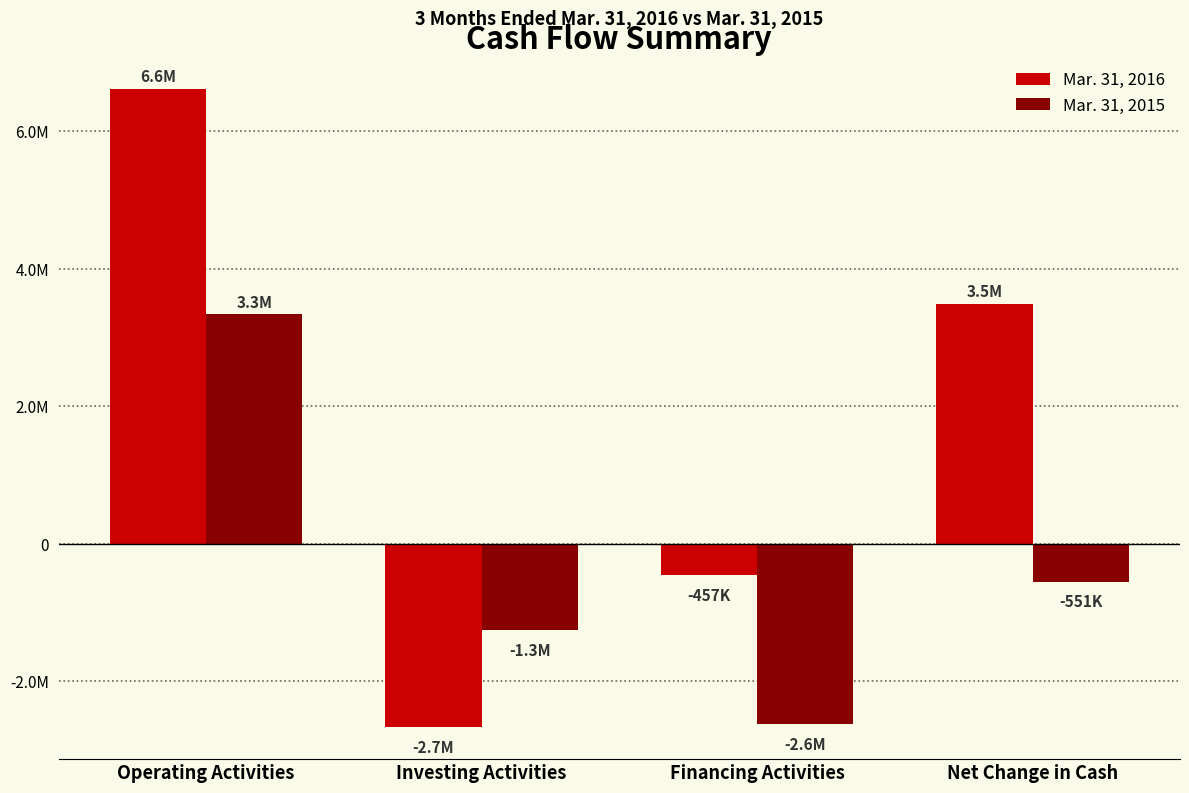

Are the bars horizontal?

No